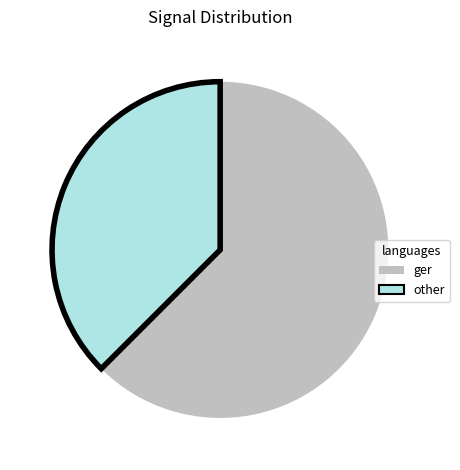

Does any single category account for the majority?

Yes